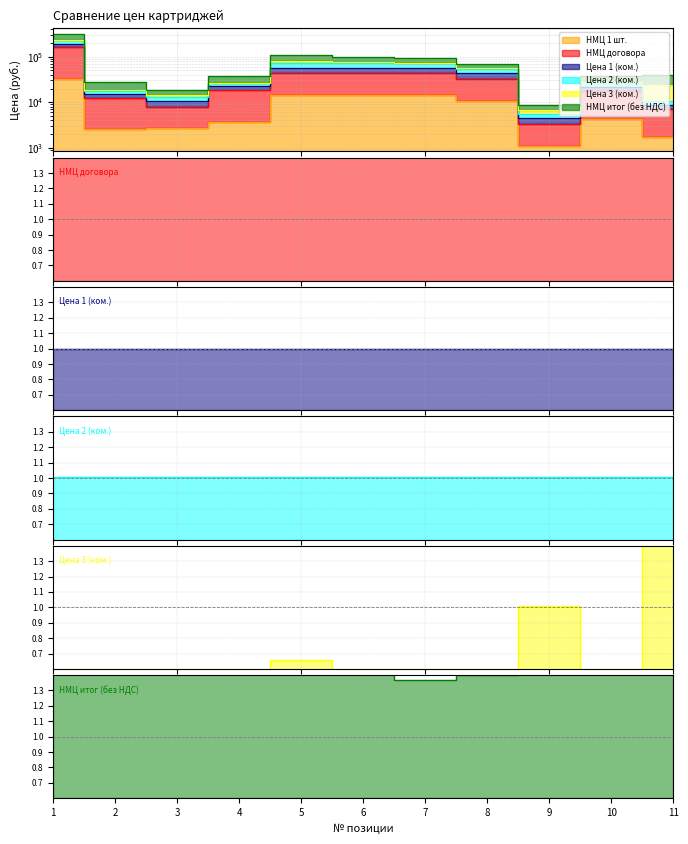

How many interior local peaks does the НМЦ 1 шт. series have?

1